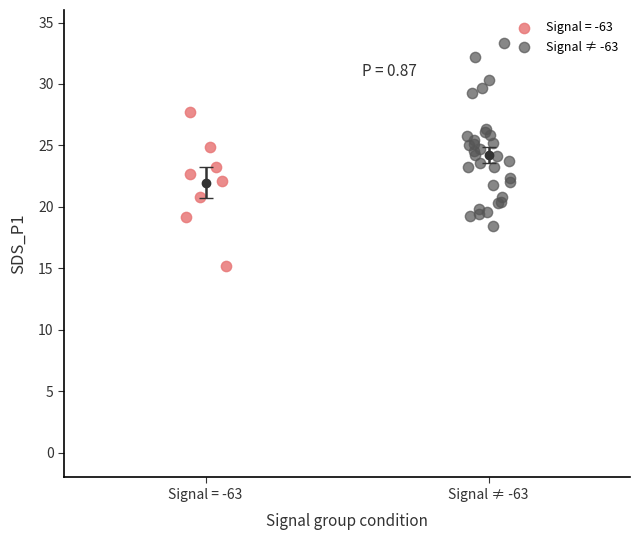

Which series has the largest Y range (max minus min)?

Signal ≠ -63